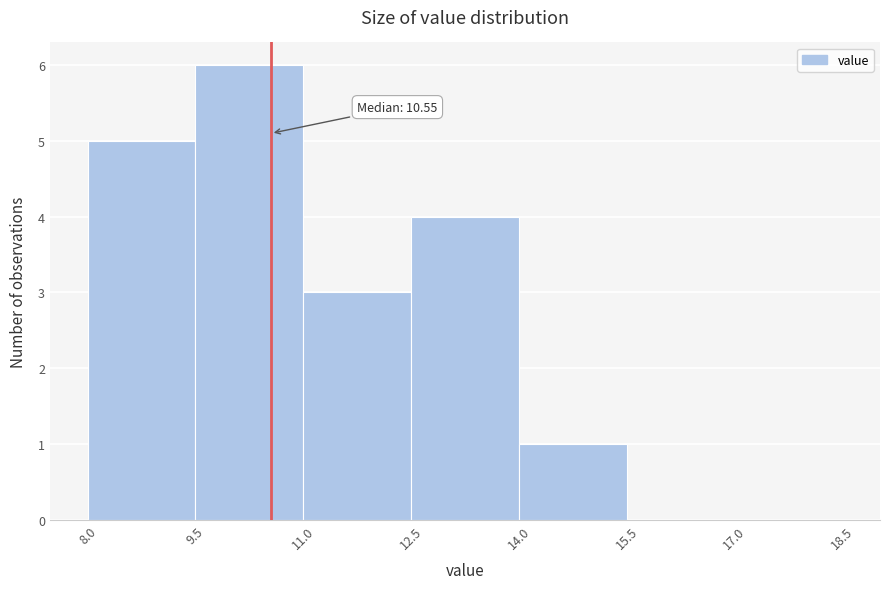

Over which range of the x-axis is the bar tallest?

9.5 to 11.0